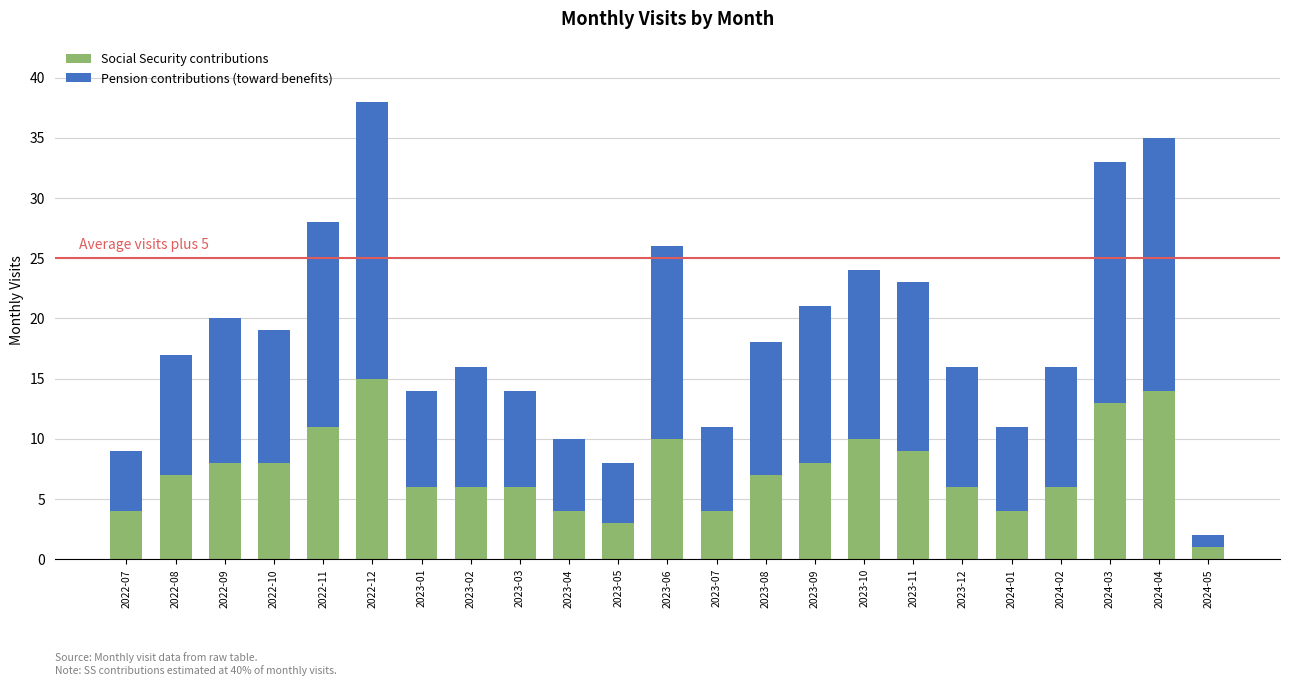

What is the sum of the Social Security contributions values at 2023-09 and 2022-09?

16